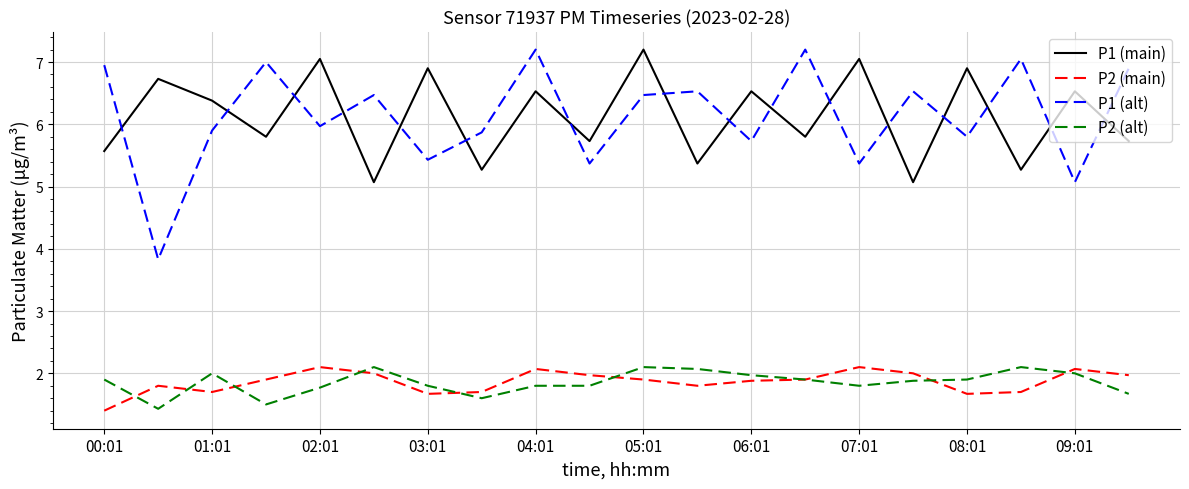

What is the greatest value displayed?

7.2